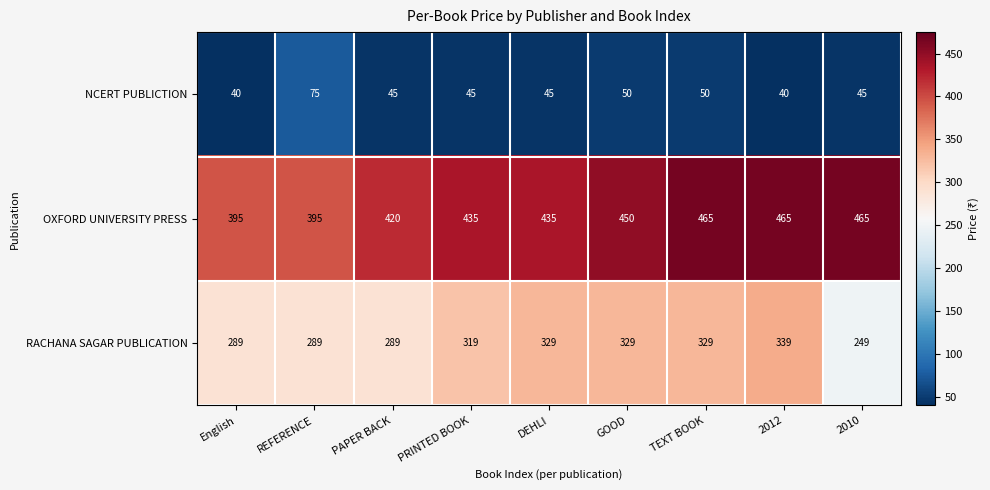

What is the spread (max minus min) of values at 2010?

420